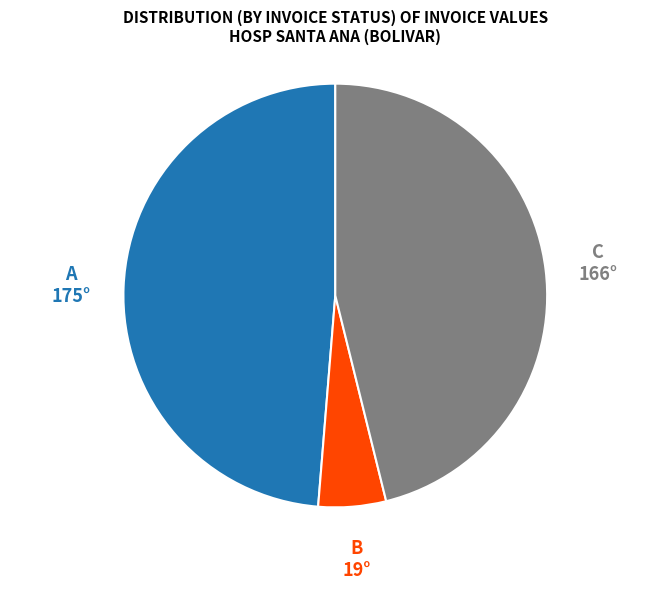

Is there any slice that represents more than half of the pie?

No